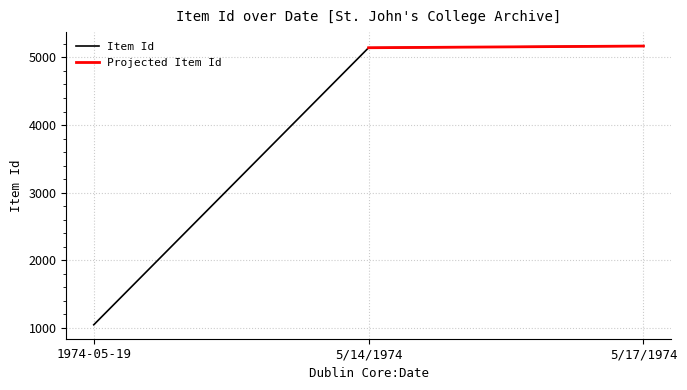

Which category has the lowest value across all series?

1974-05-19